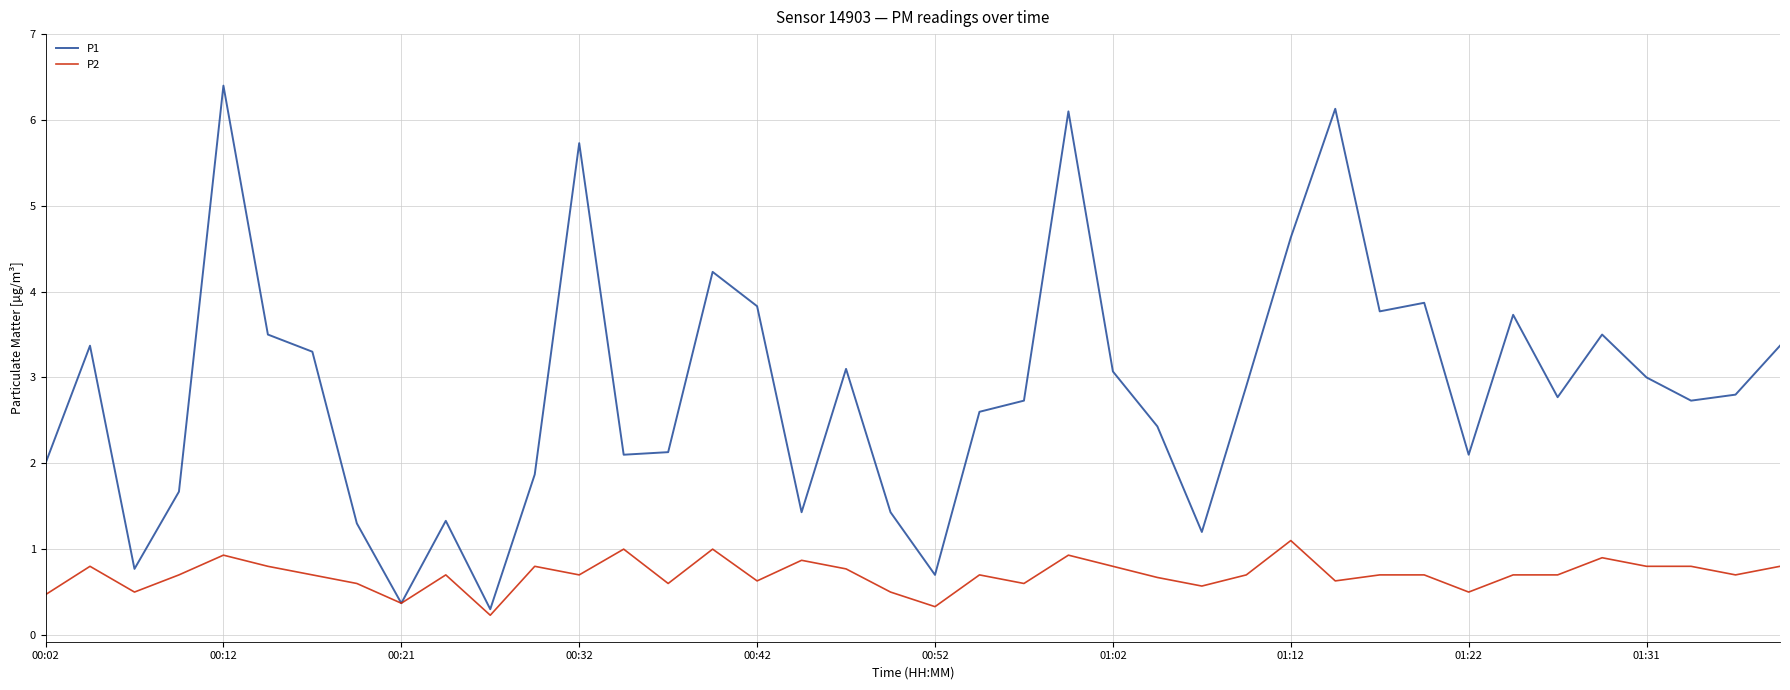

What is the greatest value displayed?

6.4